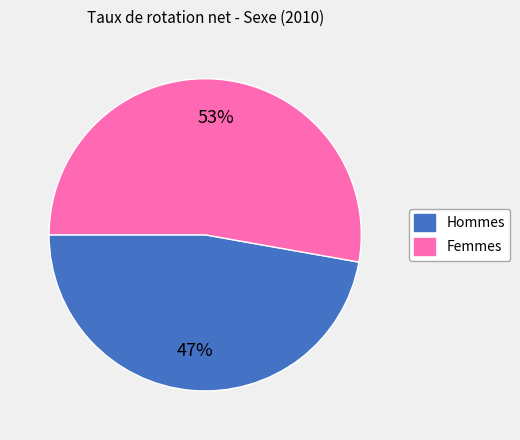

Between Hommes and Femmes, which is larger?

Femmes